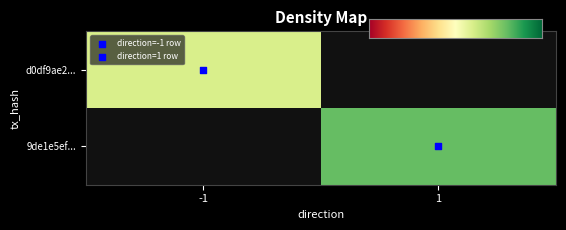

List the series in order of their peak value, lowest first.

d0df9ae2879e45e3040a34bb180f16e8ff3e6de, 9de1e5ef69c79643796a7fd18911c5e60c1c3e7